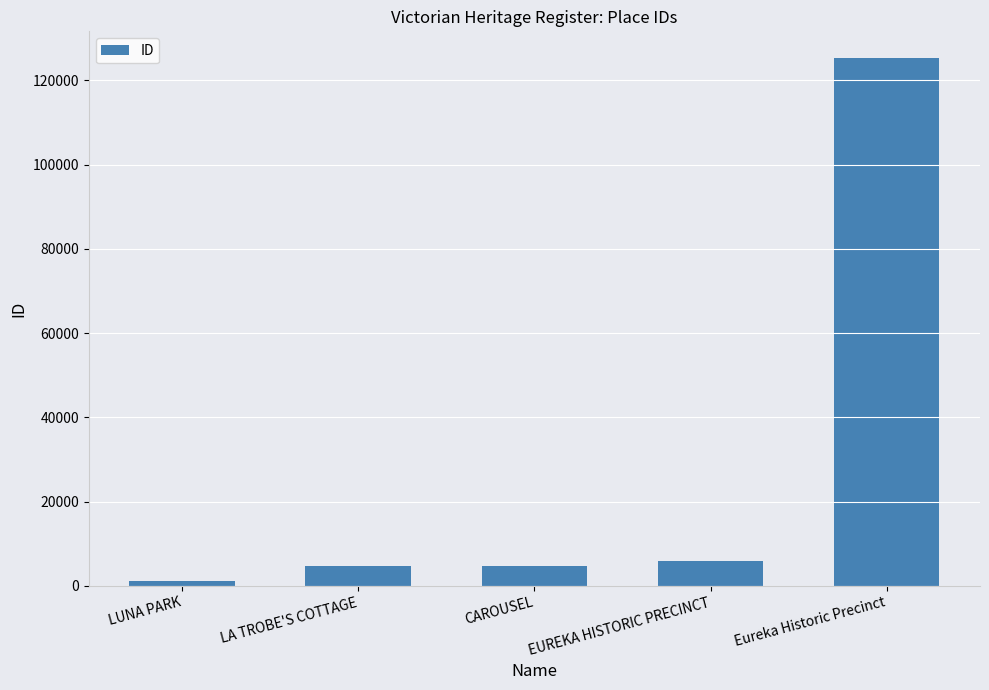

How many series are shown in this chart?

1